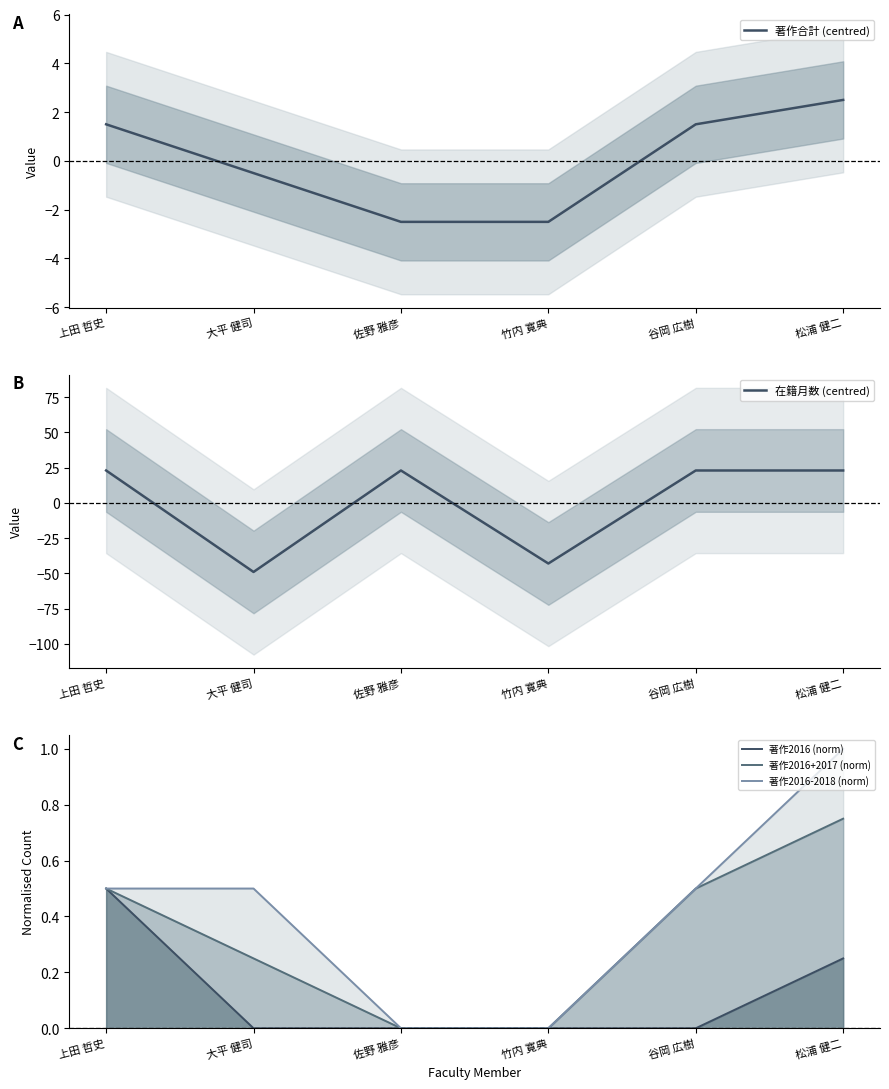

After their last crossing, which series has the higher values: 在籍月数 (centred) or 著作2016-2018 (norm)?

在籍月数 (centred)